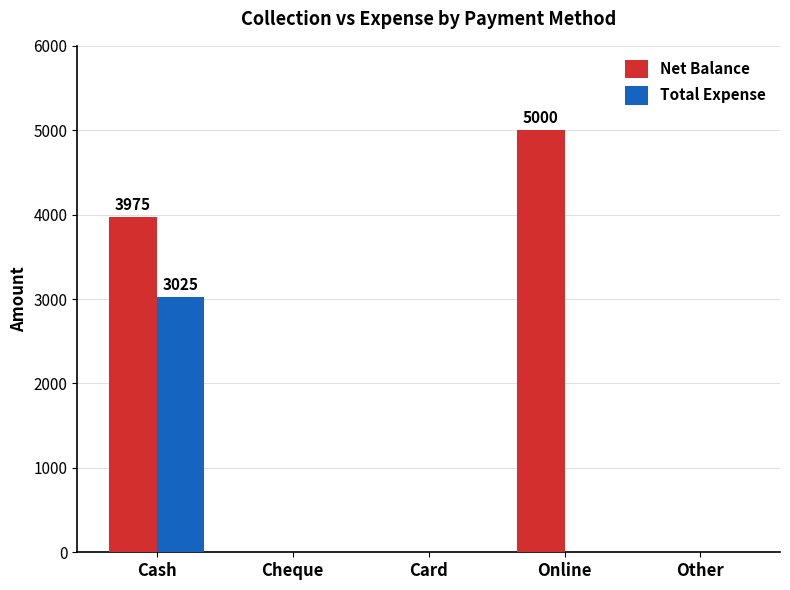

Read the Total Expense value at Cash.

3025